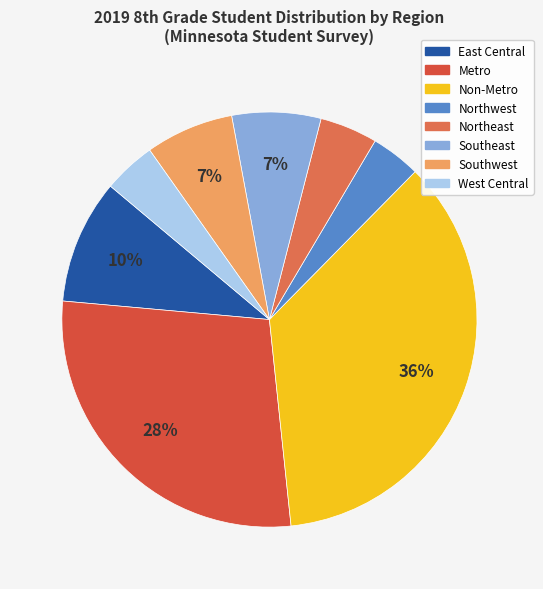

How many segments does this pie chart have?

8